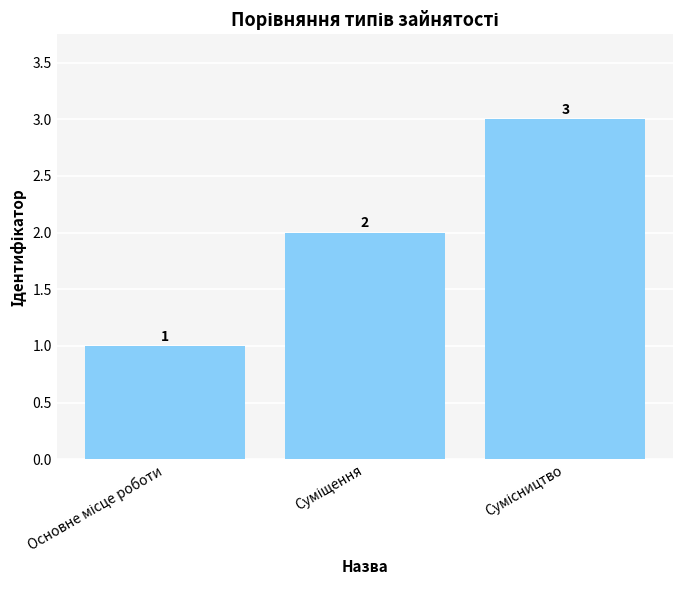

What is the maximum value shown in the chart?

3